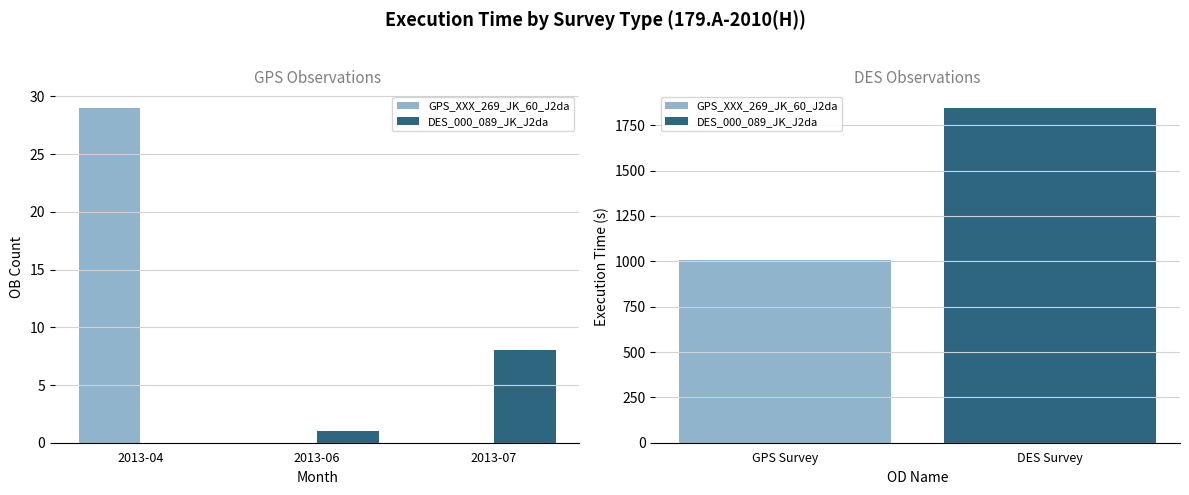

Is the value of DES_000_089_JK_J2da at 2013-04 greater than the value of GPS_XXX_269_JK_60_J2da at 2013-07?

No